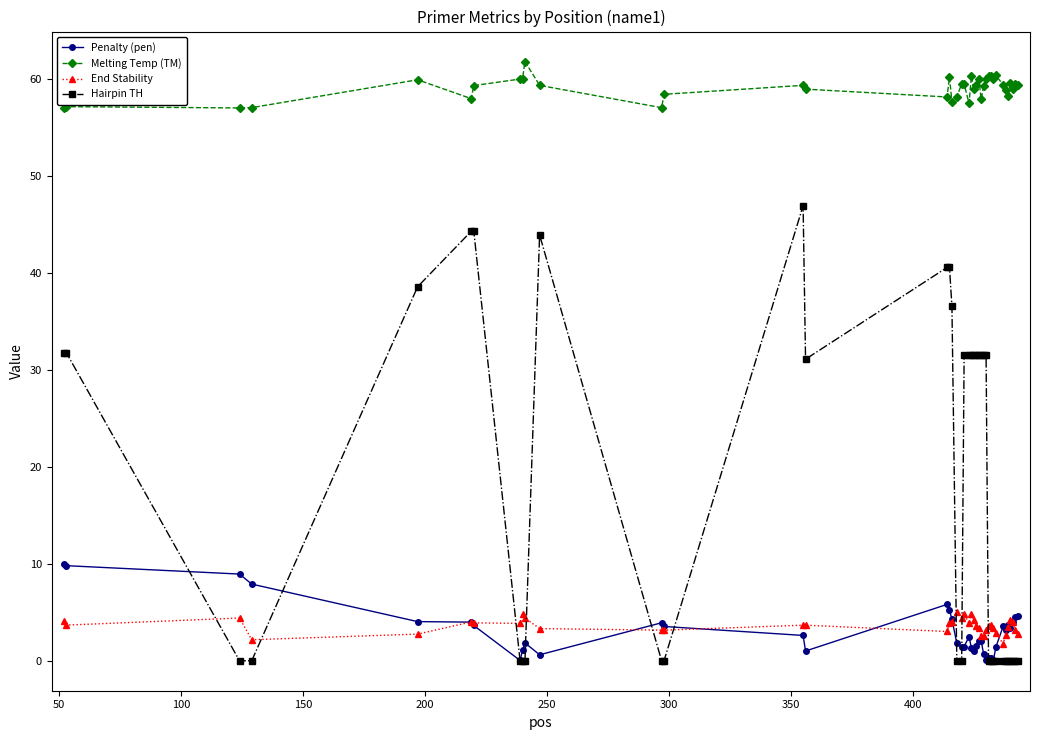

At how many categories does at least one series exceed 43?

40